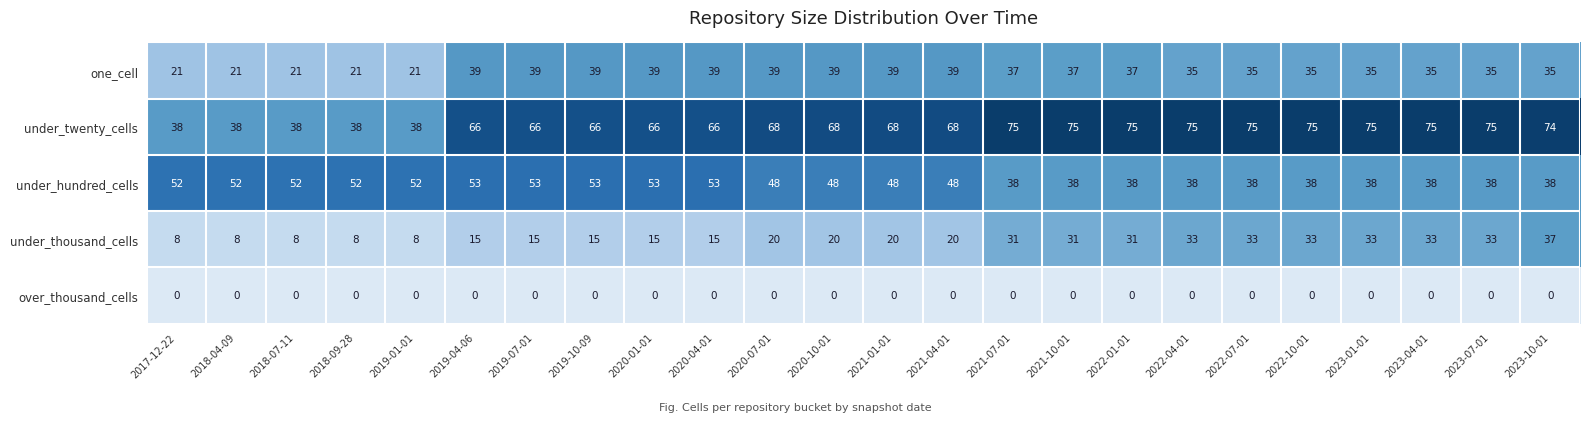

Which series changed the most between 2020-01-01 and 2022-07-01?

under_thousand_cells